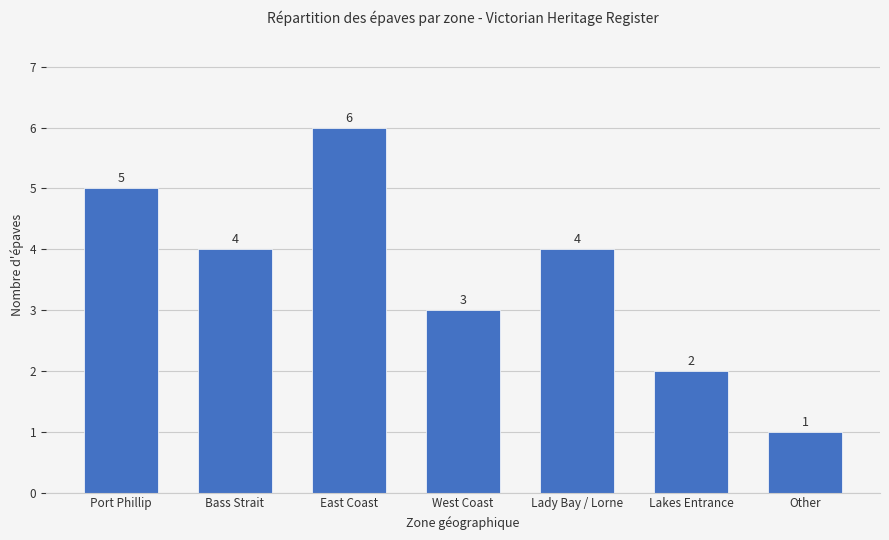

Which category has the highest value across all series?

East Coast